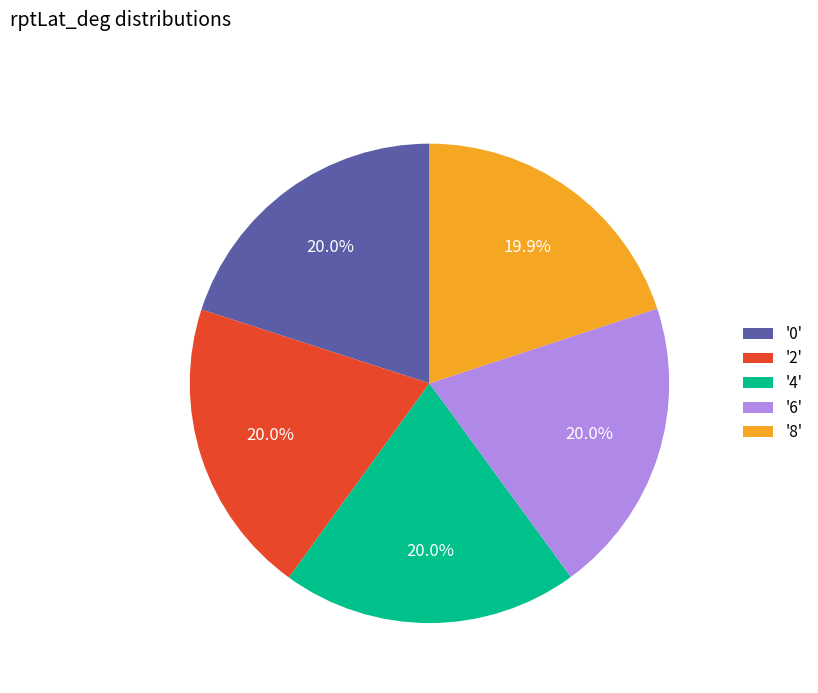

How much of the chart is everything except '0'?

80.0%